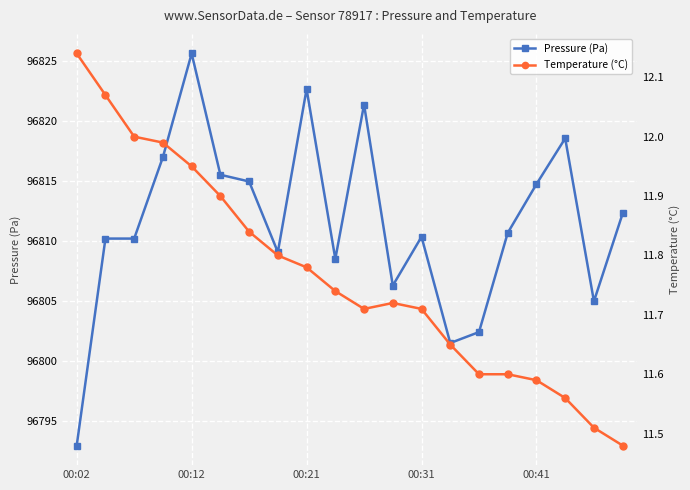

Rank the series at 9 from lowest to highest value.

Temperature (°C), Pressure (Pa)